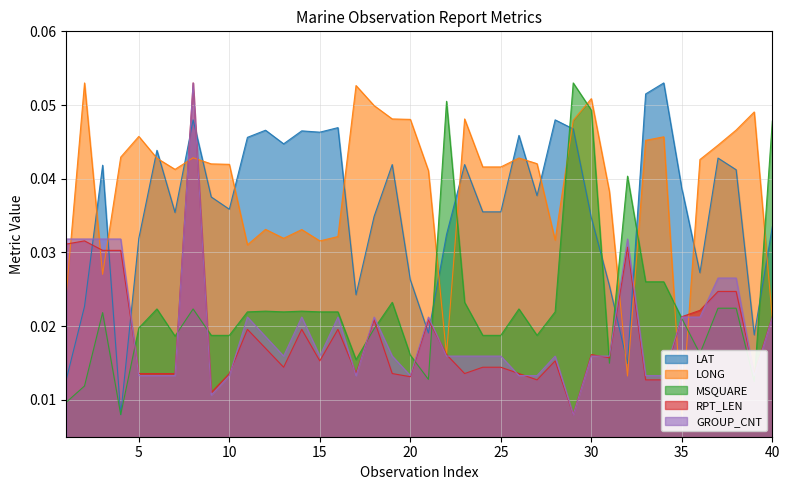

Which category has the highest value across all series?

34